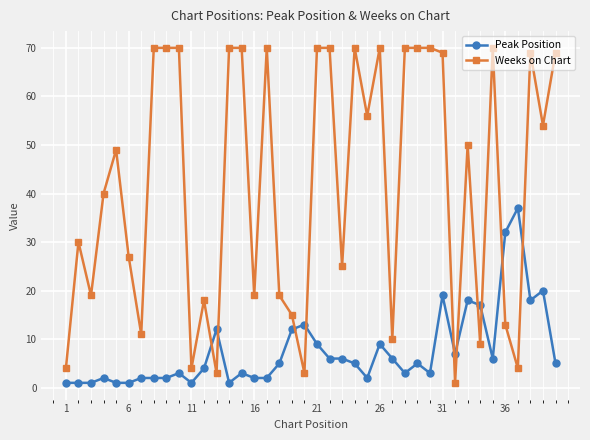

Count the number of categories in the chart.

40